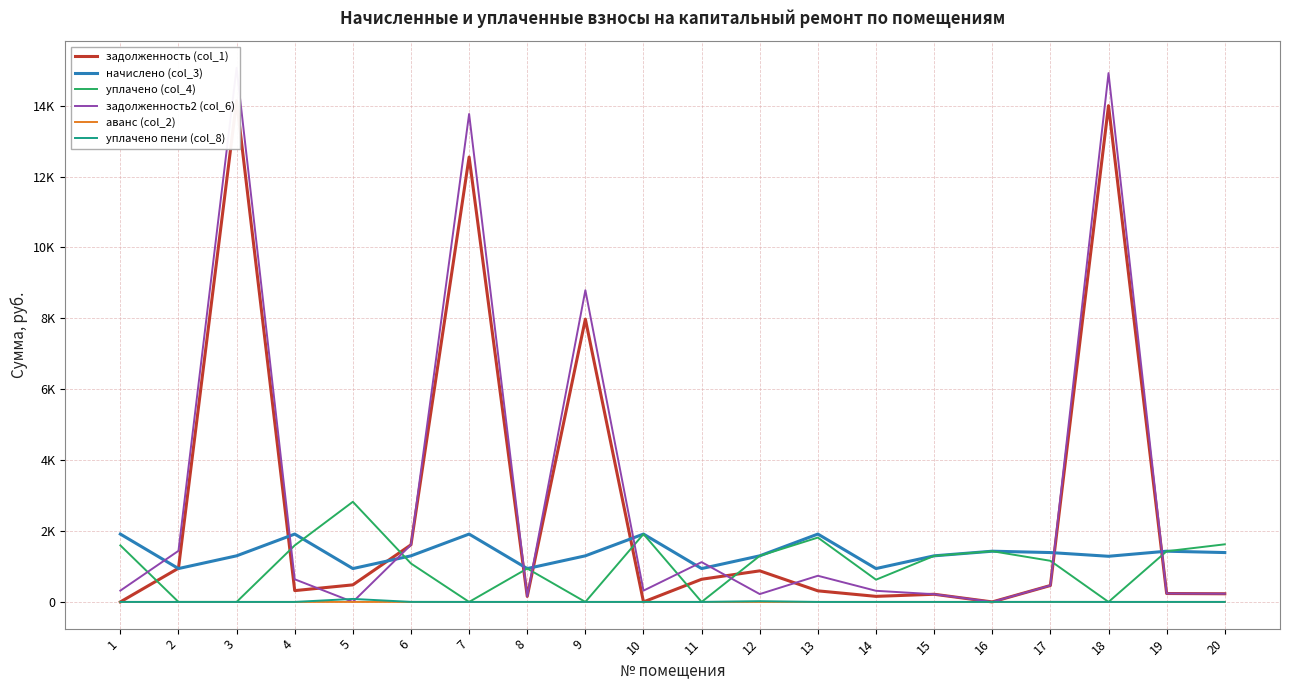

At which label is задолженность2 (col_6) closest to 7533?

9